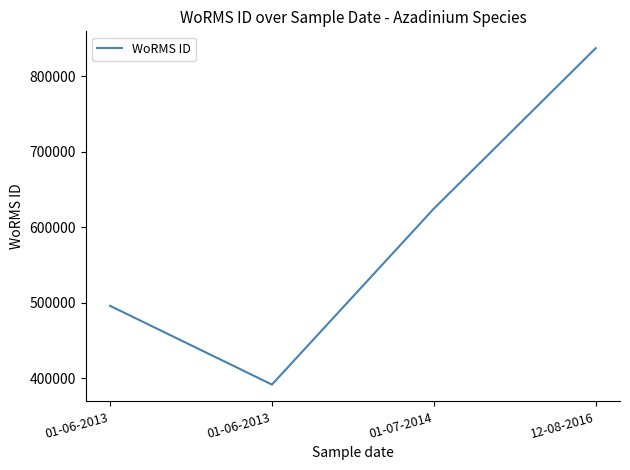

Approximately how many times larger is the value at 12-08-2016 compared to 01-06-2013?

2.1